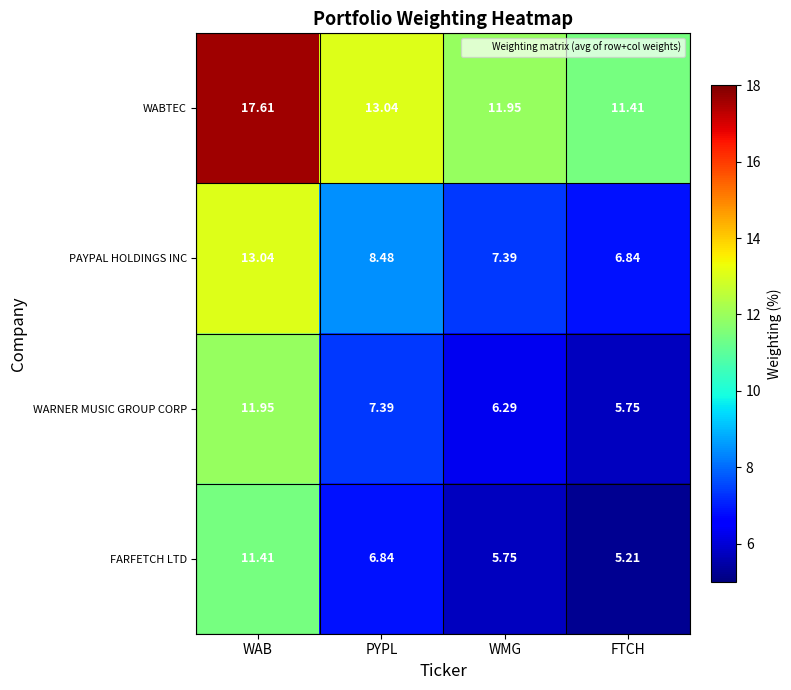

At which label does WARNER MUSIC GROUP CORP first exceed 7?

WAB